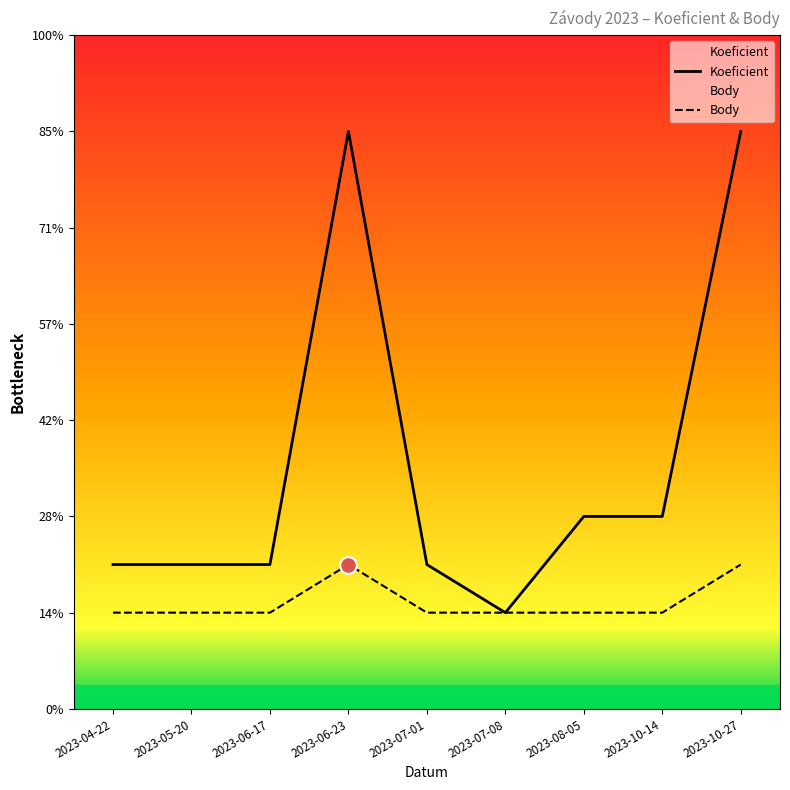

Reading left to right, what are all the values shown in this chart?

Koeficient: 2023-04-22=3	2023-05-20=3	2023-06-17=3	2023-06-23=12	2023-07-01=3	2023-07-08=2	2023-08-05=4	2023-10-14=4	2023-10-27=12
Body: 2023-04-22=2	2023-05-20=2	2023-06-17=2	2023-06-23=3	2023-07-01=2	2023-07-08=2	2023-08-05=2	2023-10-14=2	2023-10-27=3